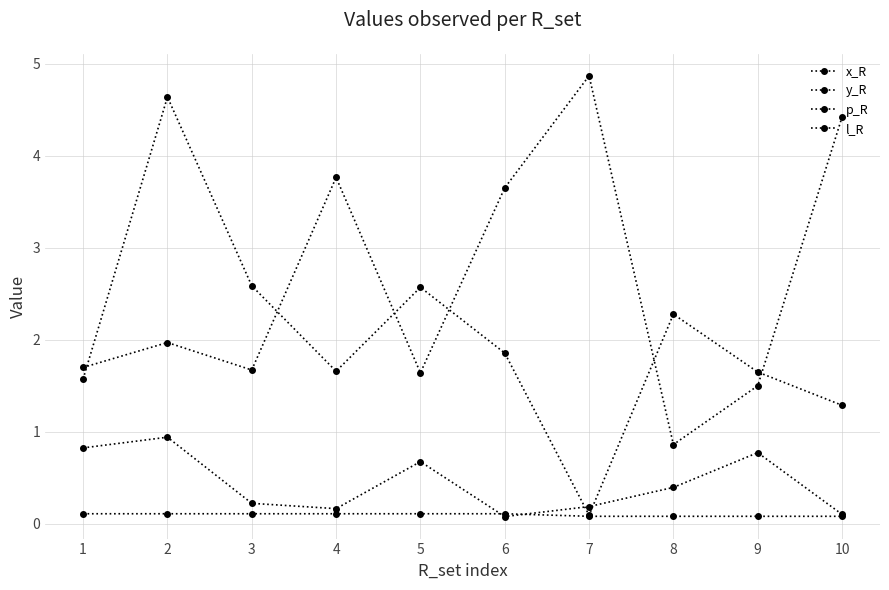

Rank the series by their maximum value, from lowest to highest.

l_R, p_R, x_R, y_R